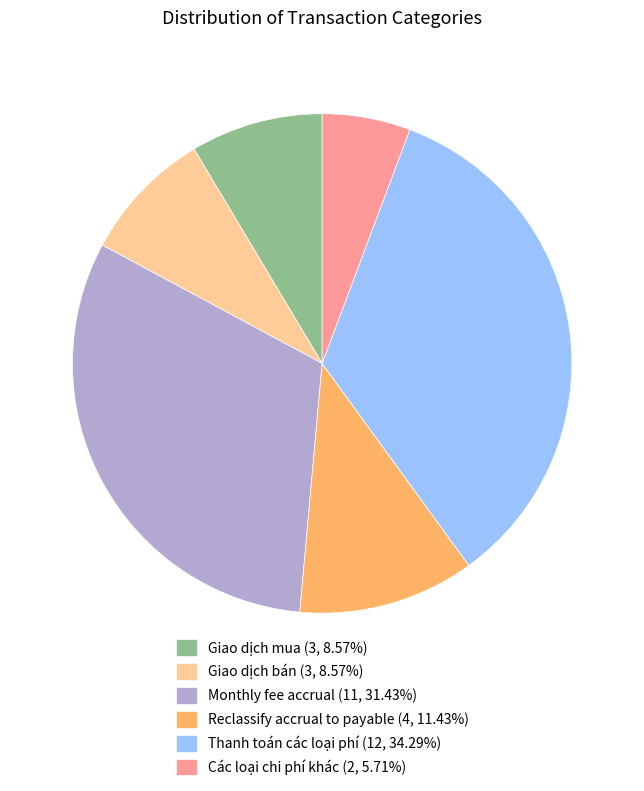

Is Giao dịch mua (3, 8.57%) the majority of the pie?

No